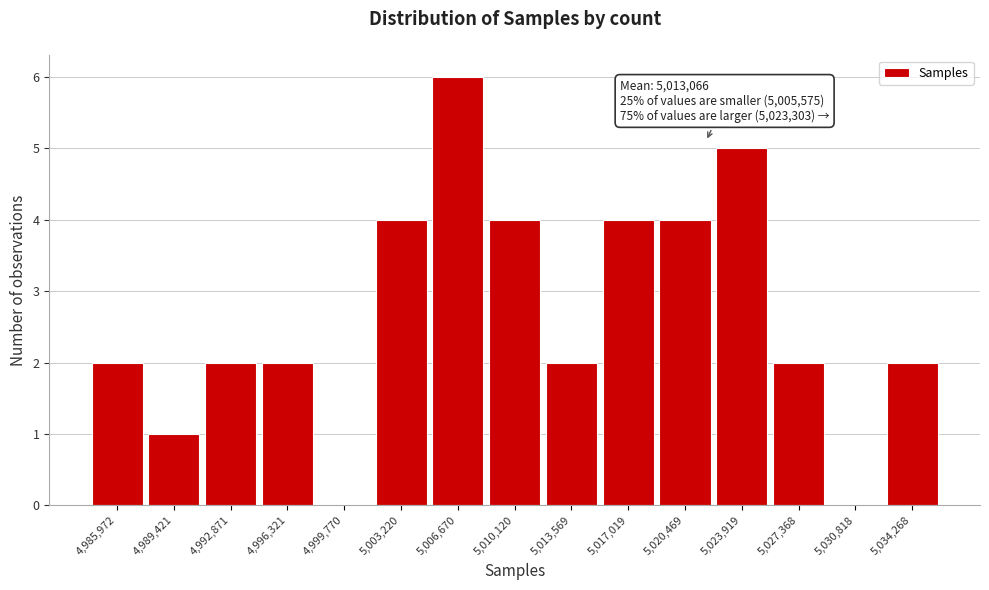

Reading right to left, list all the values displayed in this chart.

5,034,268=2	5,030,818=0	5,027,368=2	5,023,919=5	5,020,469=4	5,017,019=4	5,013,569=2	5,010,120=4	5,006,670=6	5,003,220=4	4,999,770=0	4,996,321=2	4,992,871=2	4,989,421=1	4,985,972=2